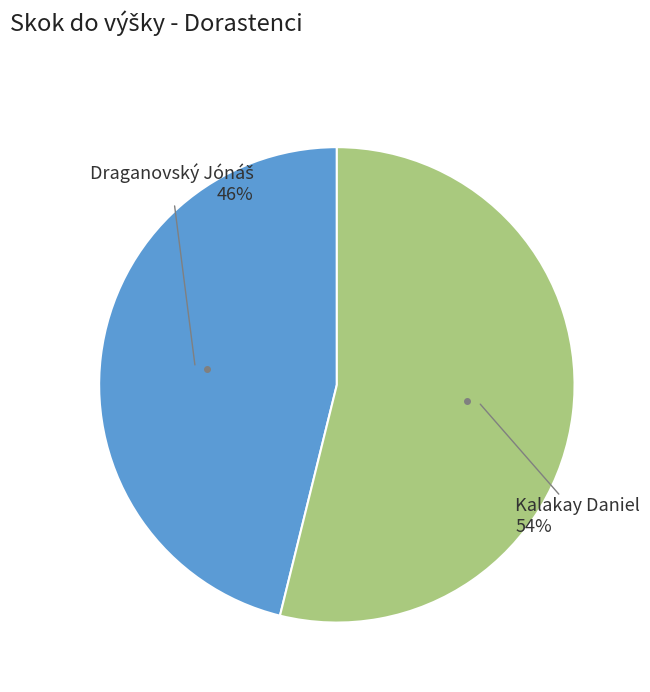

Does any single category account for the majority?

Yes